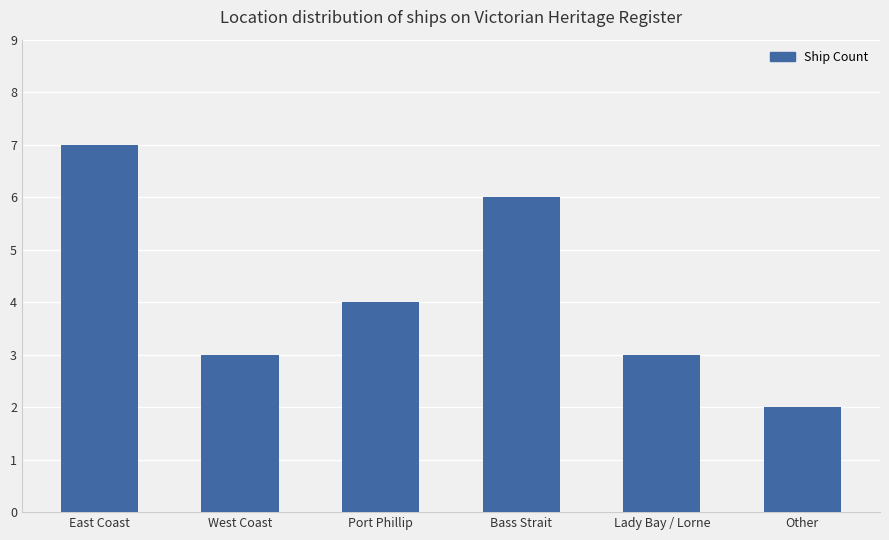

Reading left to right, transcribe all the data shown in this chart.

7	3	4	6	3	2